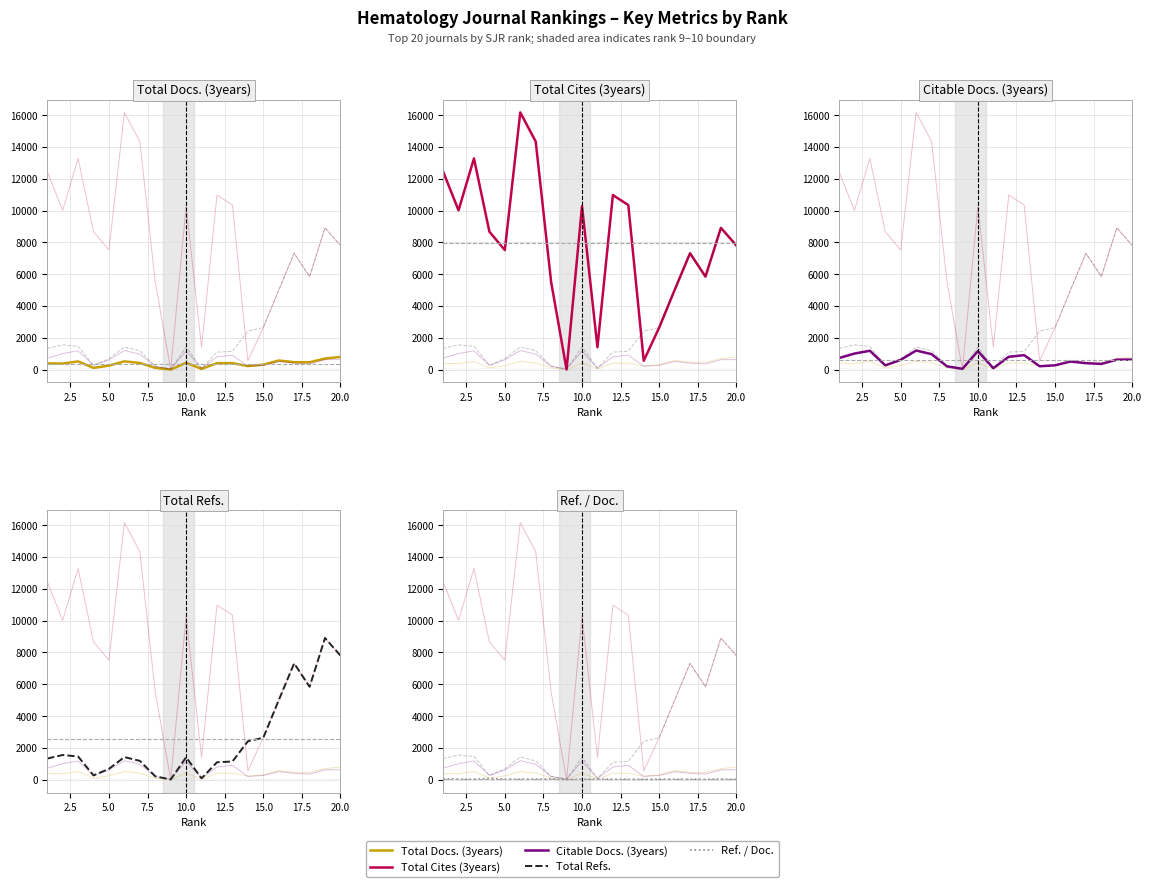

Is the value of Ref. / Doc. at 5.0 greater than the value of Total Refs. at 12?

No